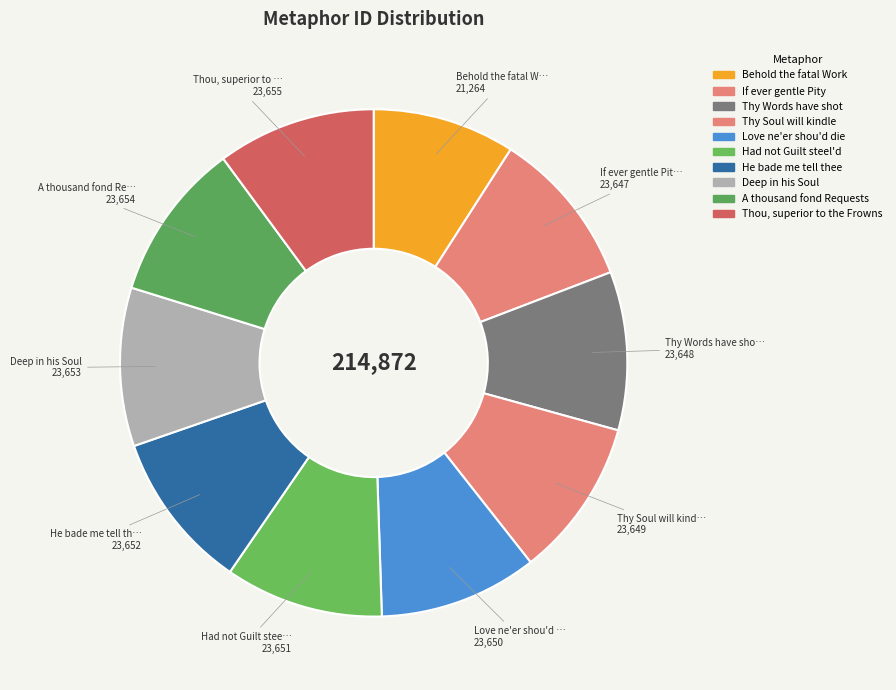

Count the number of slices in the pie.

10